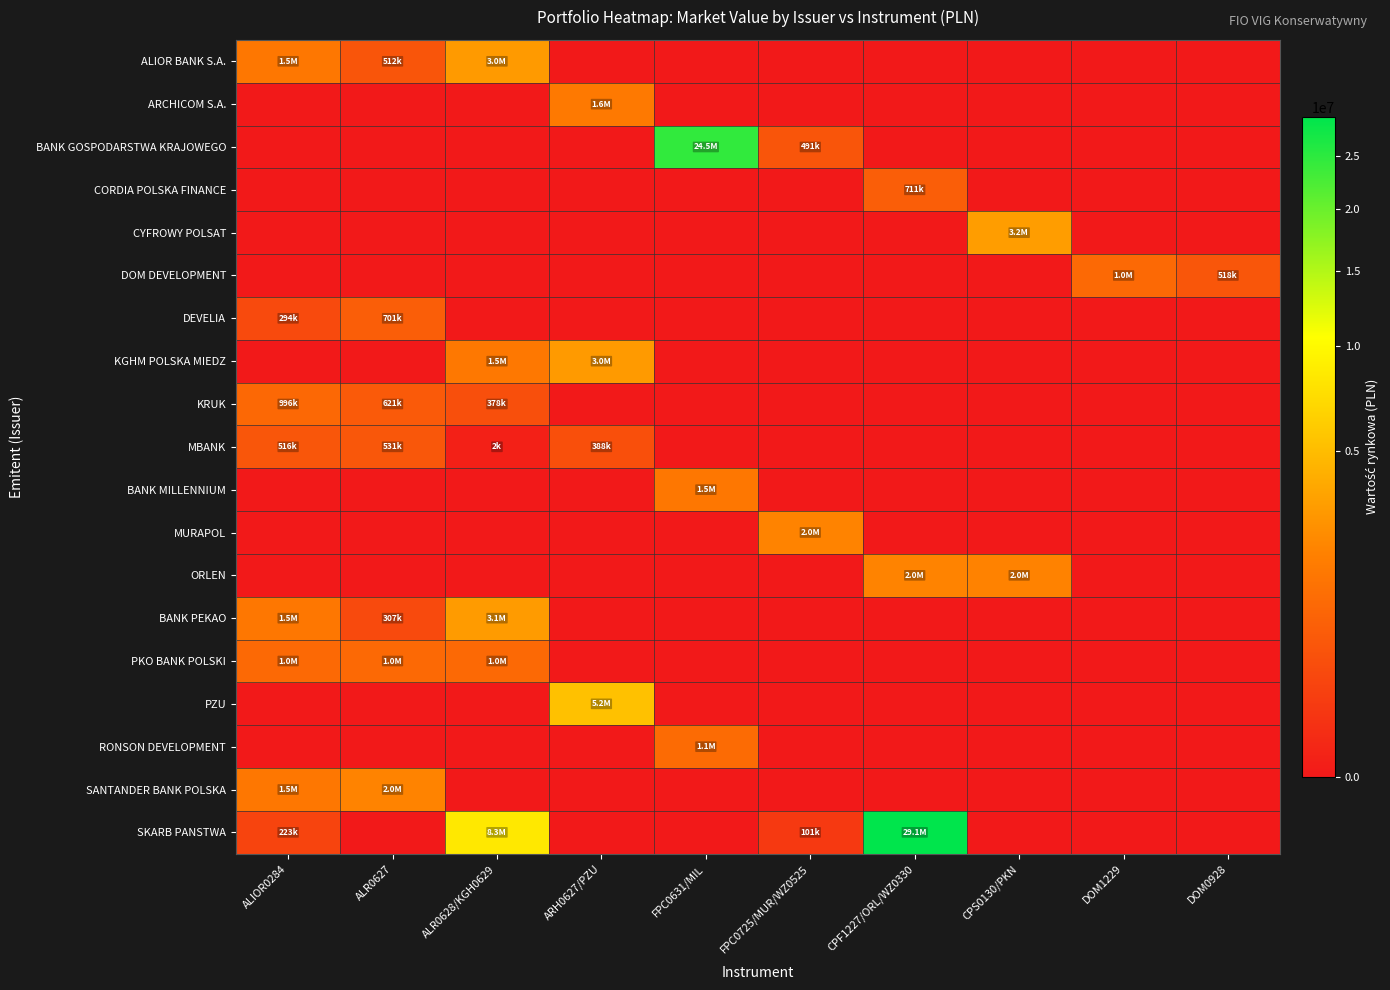

Between ARH0627/PZU and CPF1227/ORL/WZ0330, which is larger?

ARH0627/PZU